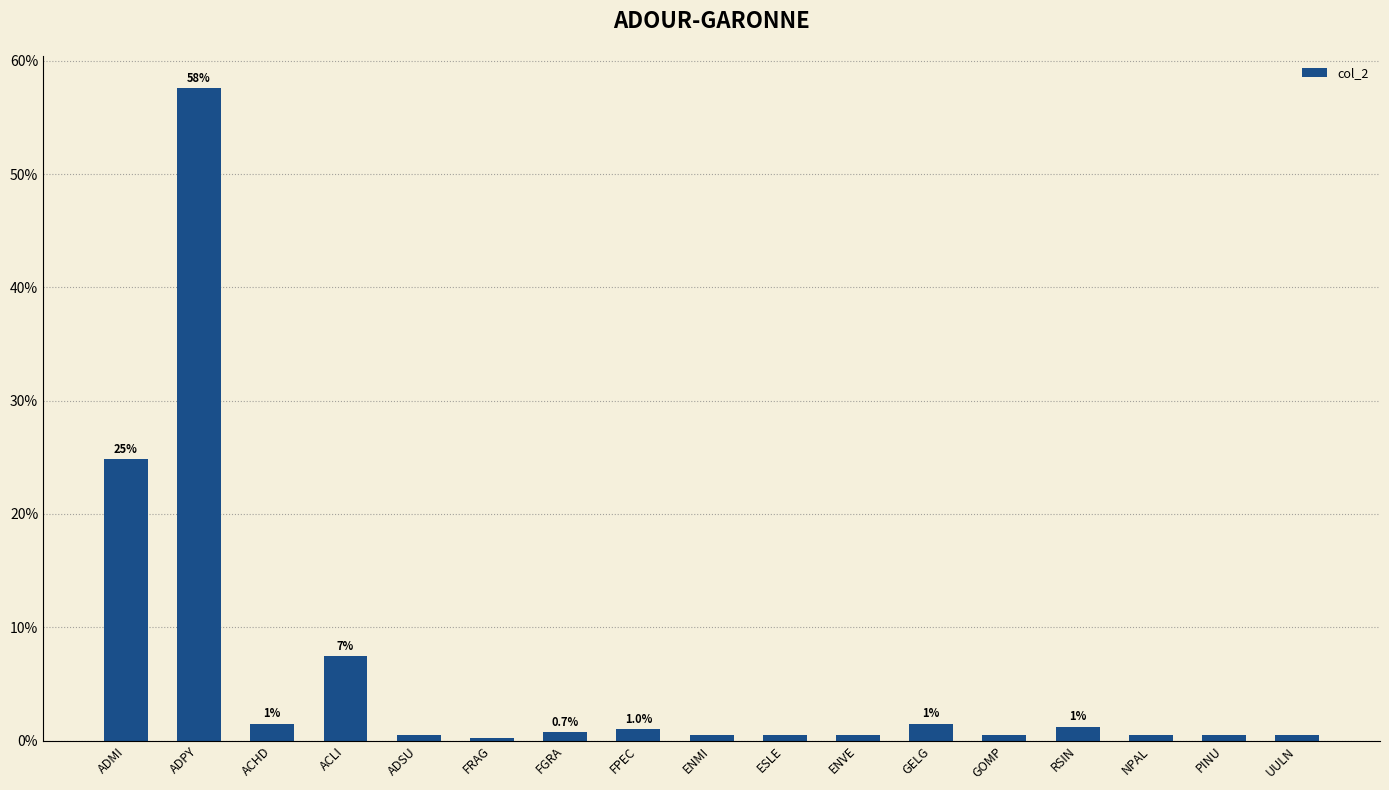

How many categories are shown in the chart?

17